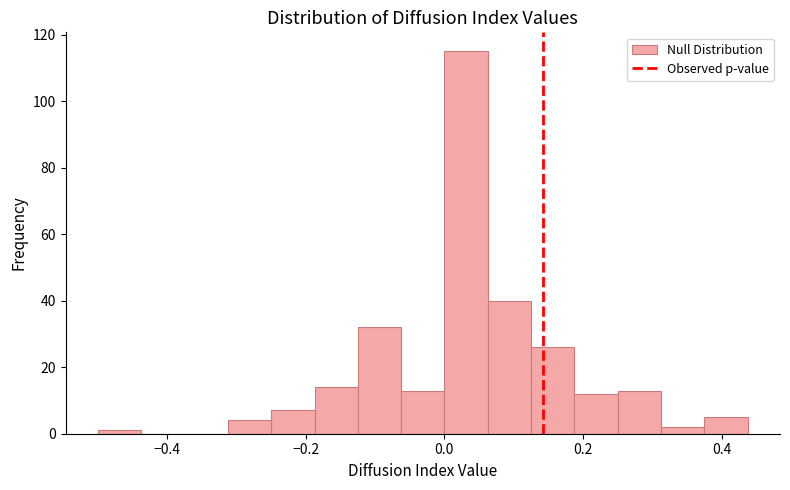

Around what value on the x-axis is the tallest bar? Give the approximate position of its centre, as read against the axis.

0.04